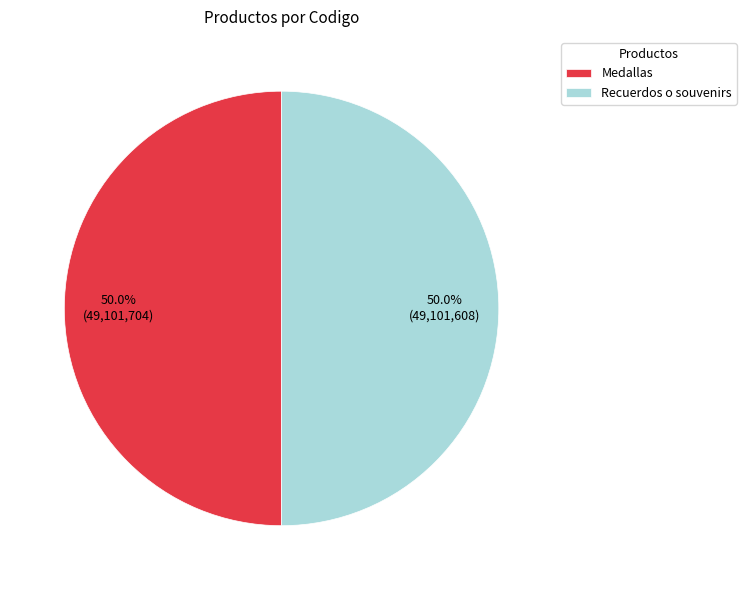

Count the number of slices in the pie.

2